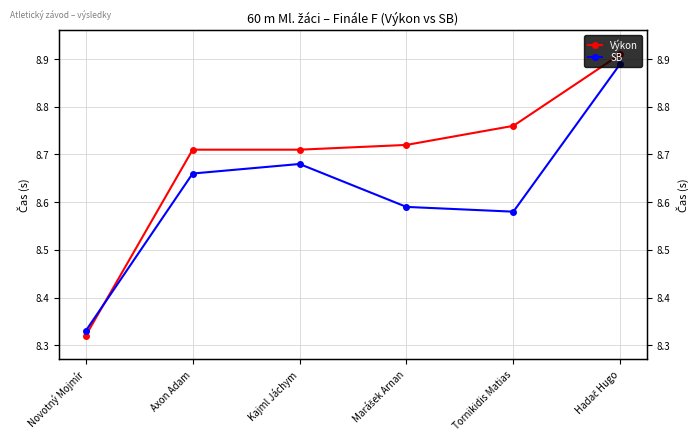

Reading left to right, list all the values displayed in this chart.

Výkon: Novotný Mojmír=8.3	Axon Adam=8.7	Kajml Jáchym=8.7	Marášek Arnan=8.7	Tornikidis Matias=8.8	Hadač Hugo=8.9
SB: Novotný Mojmír=8.3	Axon Adam=8.7	Kajml Jáchym=8.7	Marášek Arnan=8.6	Tornikidis Matias=8.6	Hadač Hugo=8.9